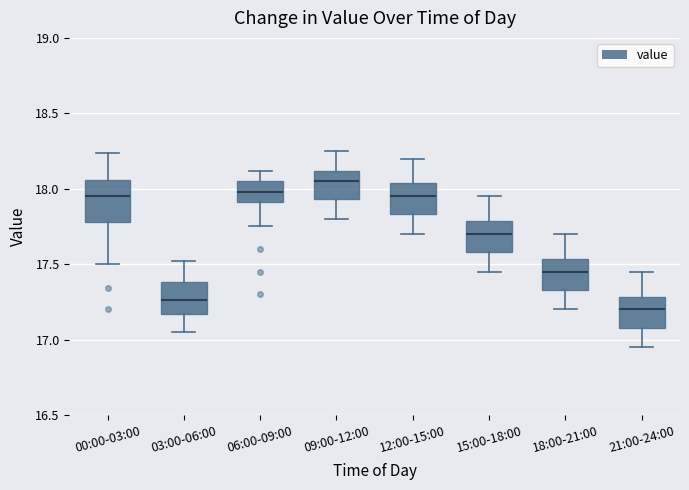

Which box has the lowest median line?

21:00-24:00